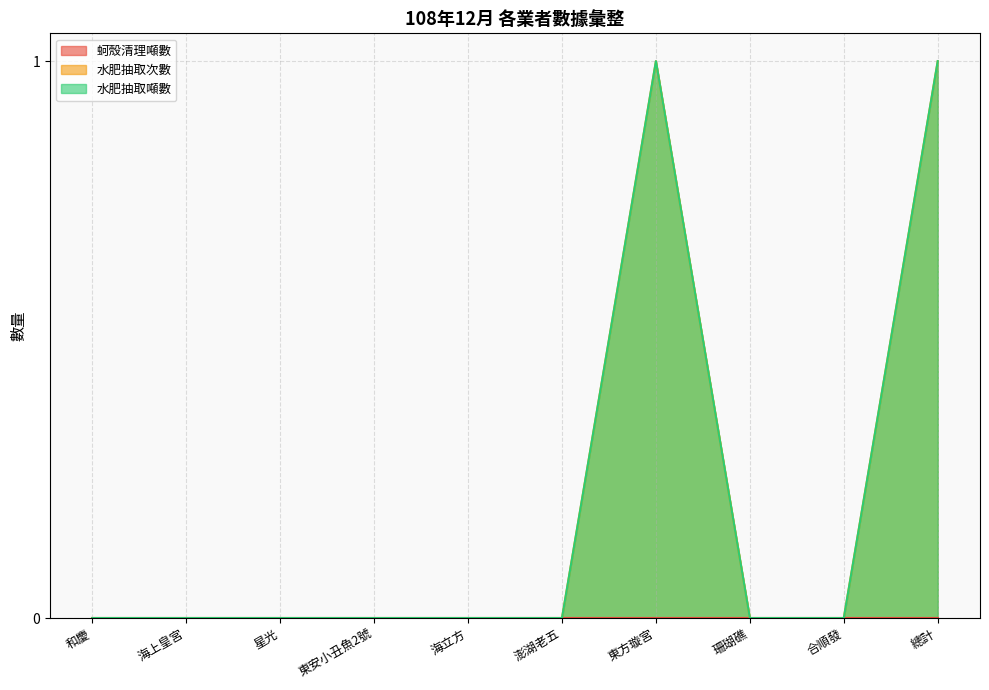

How many lines are shown in the chart?

3